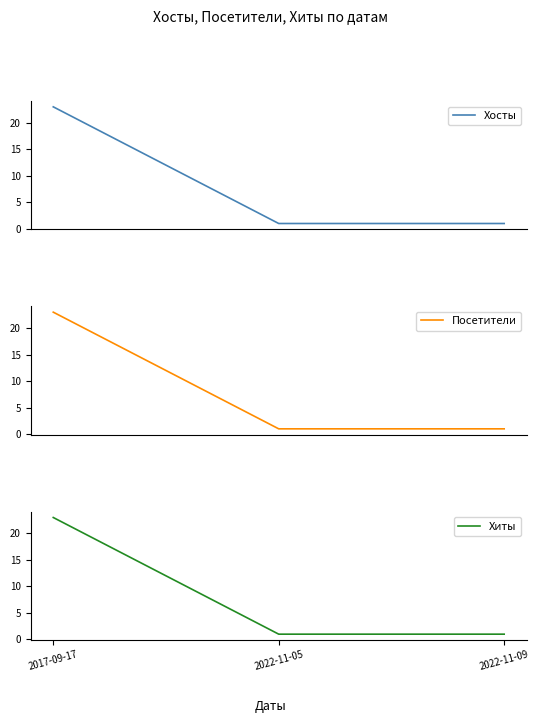

Which category has the highest value in the Хиты series?

2017-09-17